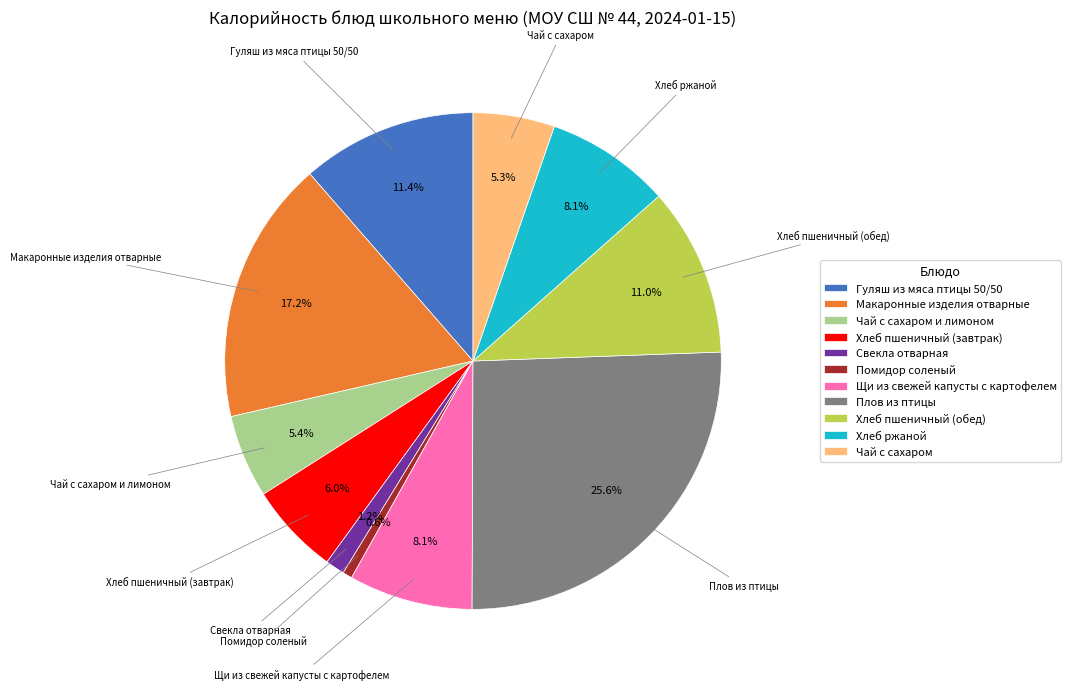

How many slices are in this pie chart?

11